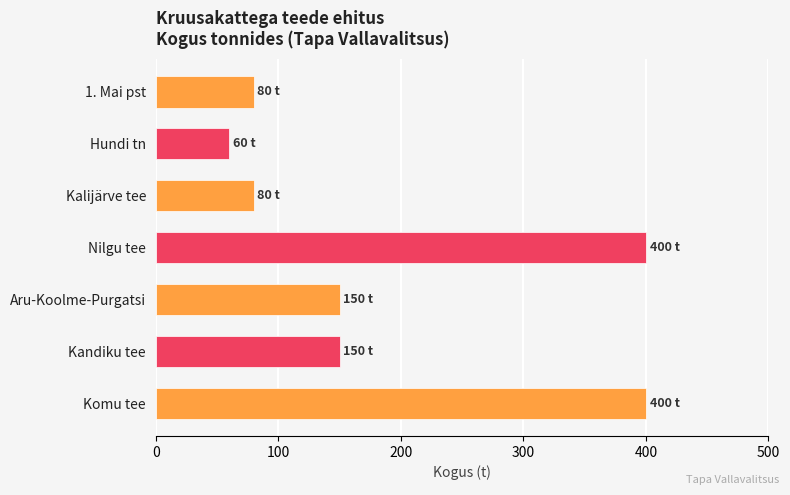

True or false: the data shows 80 at Kalijärve tee.

True